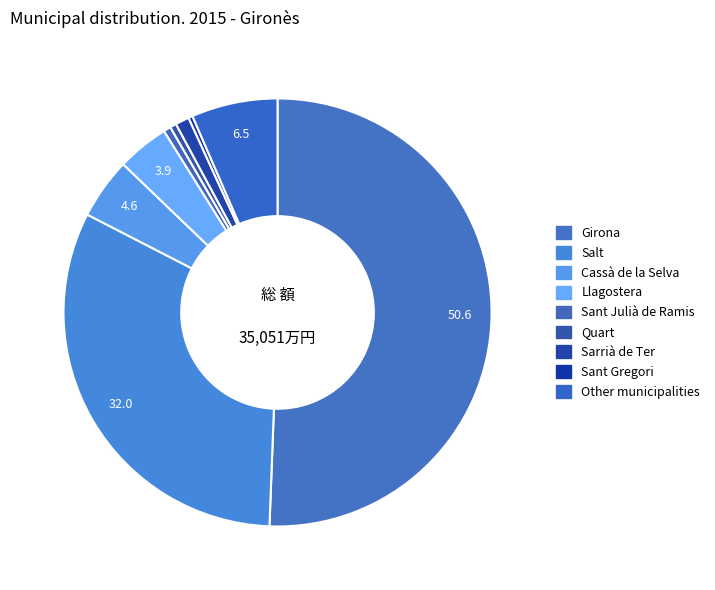

How many segments does this pie chart have?

9